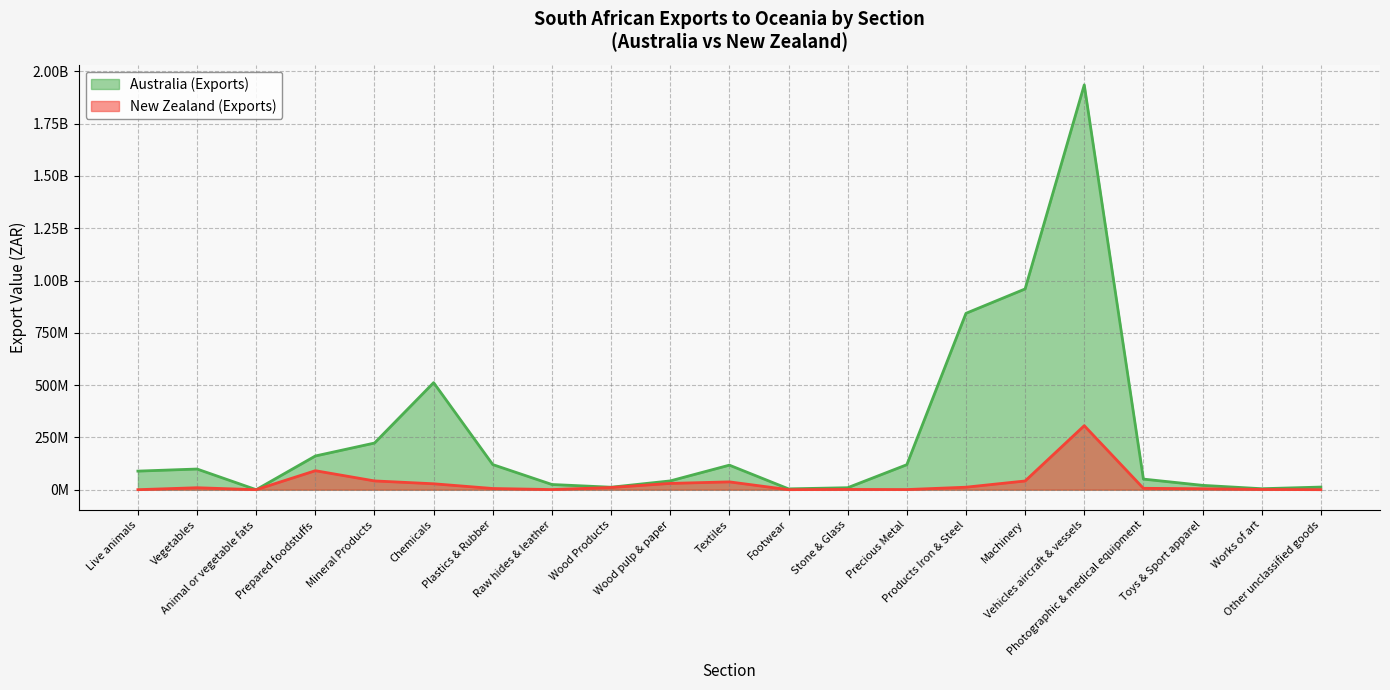

What is the sum of the New Zealand (Exports) values at Toys & Sport apparel and Vegetables?

13883294